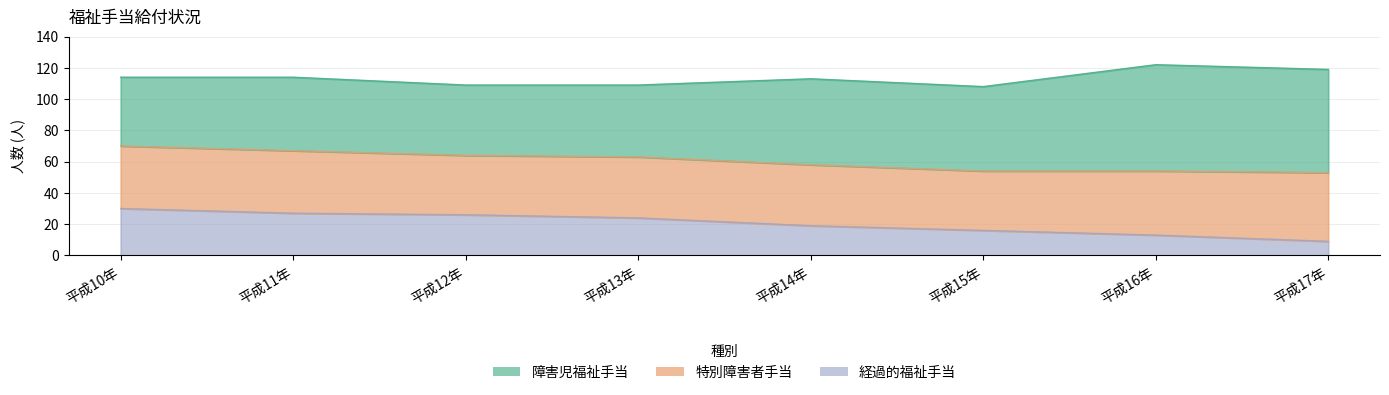

True or false: 特別障害者手当 has more than 2 points higher than both neighbors.

False